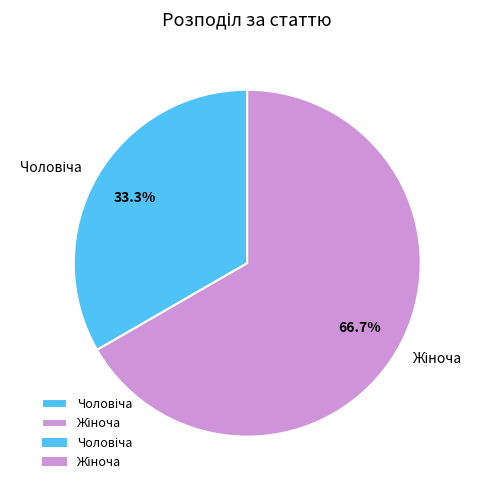

Is there a majority slice in this chart?

Yes